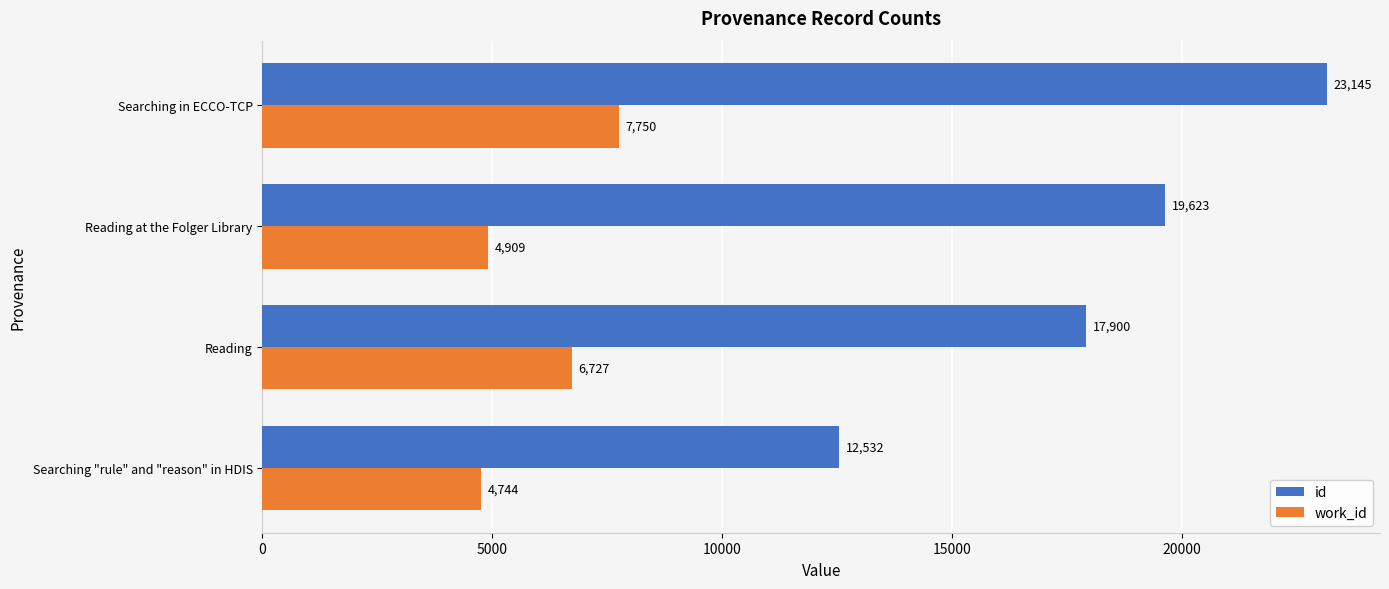

What is the minimum value shown in the chart?

4744